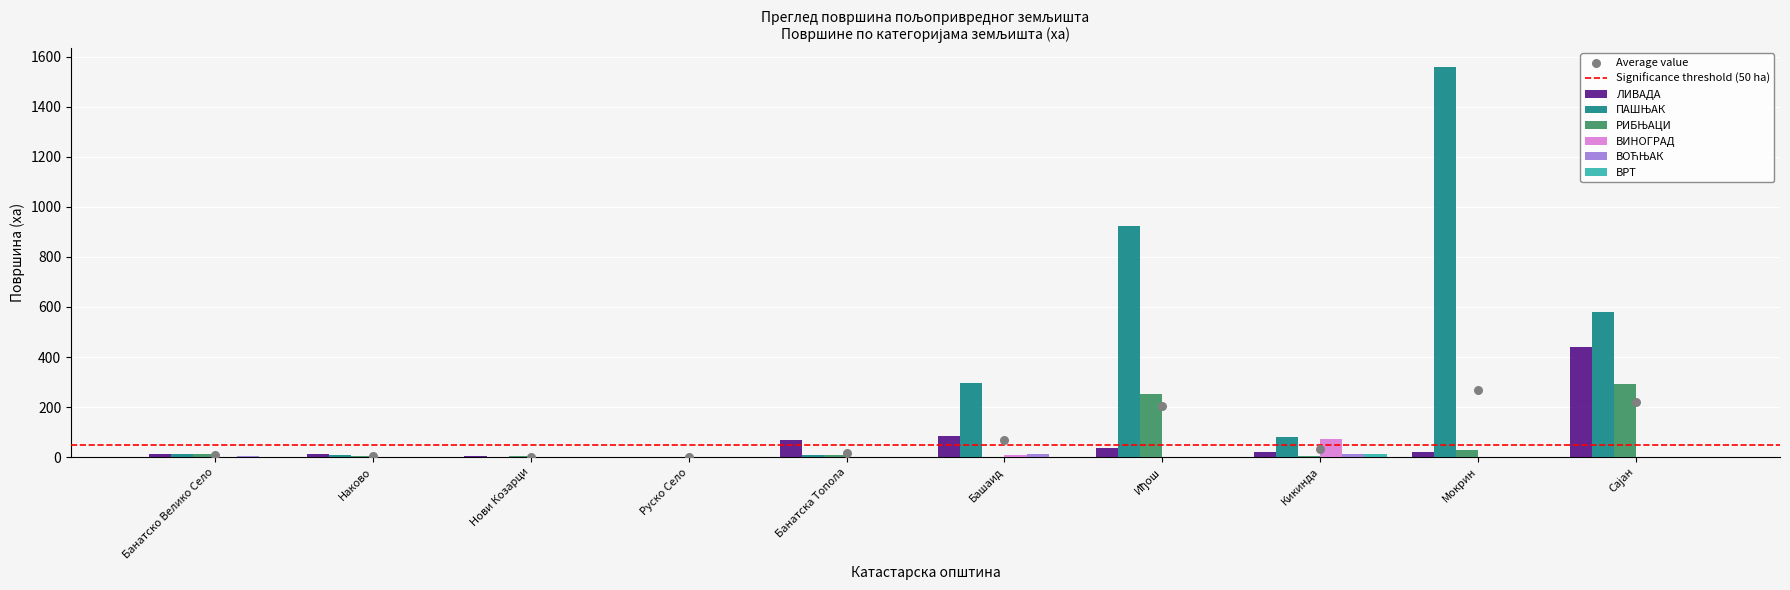

Is the value of ВРТ at Банатска Топола greater than the value of ВОЋЊАК at Мокрин?

No